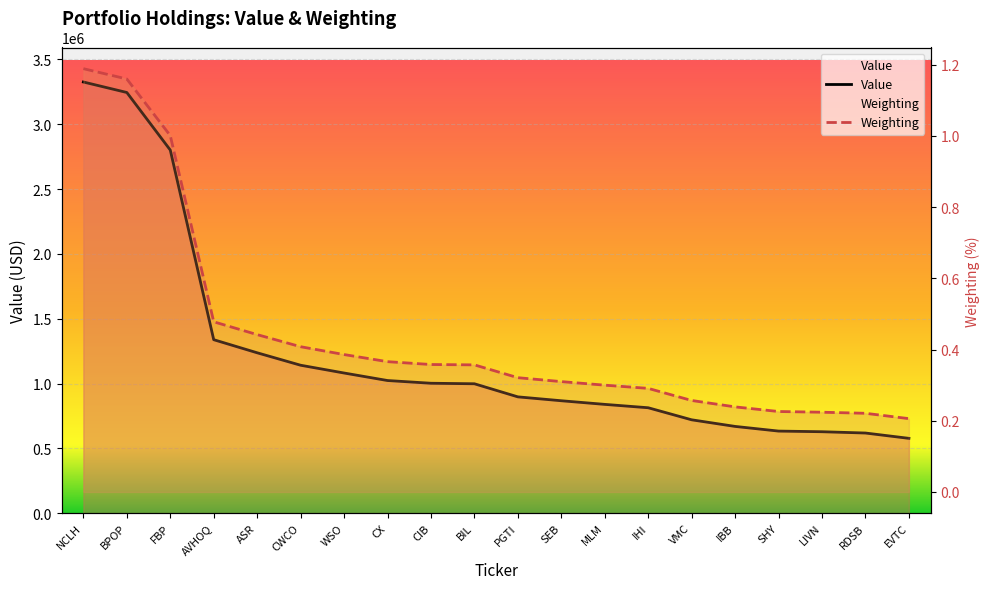

What is the sum of the Value values at SHY and IBB?

1302000.0